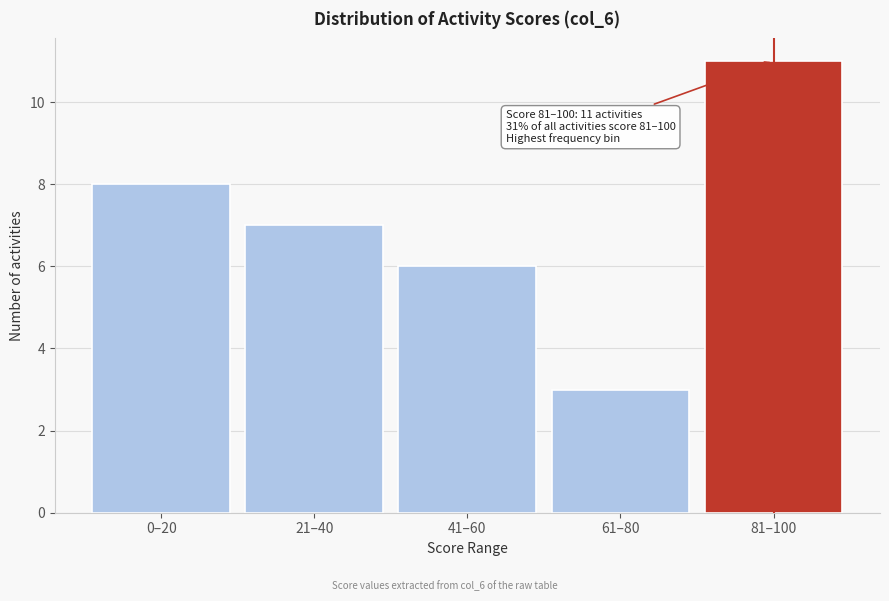

Reading left to right, extract all data points from this chart.

8	7	6	3	11